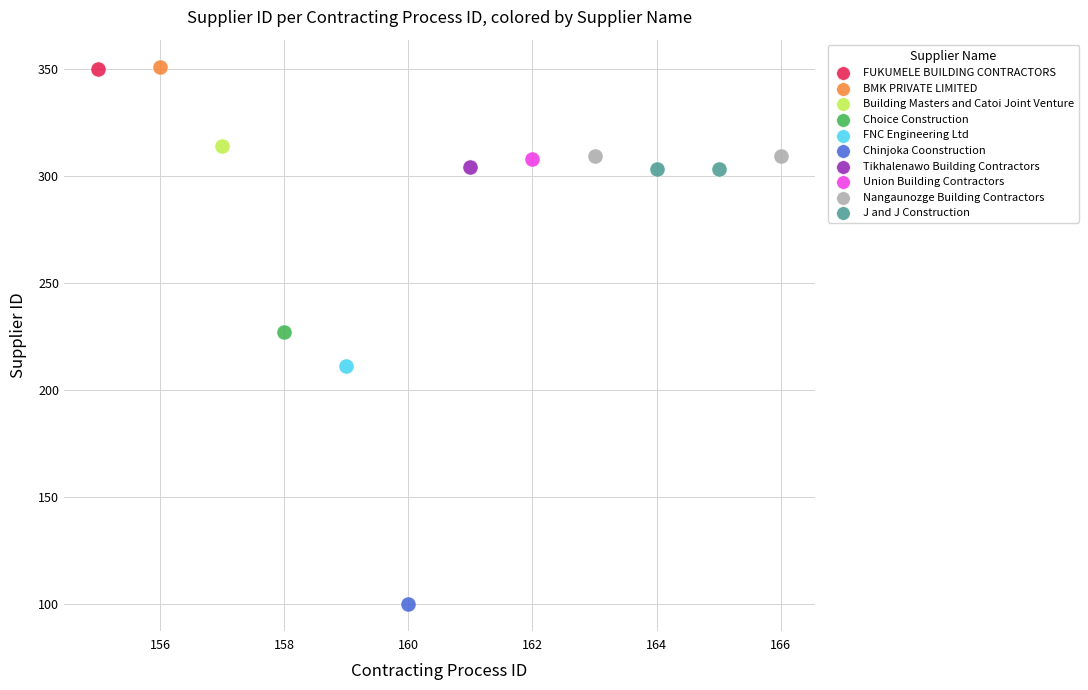

What are all the series names shown in the legend?

FUKUMELE BUILDING CONTRACTORS, BMK PRIVATE LIMITED, Building Masters and Catoi Joint Venture, Choice Construction, FNC Engineering Ltd, Chinjoka Coonstruction, Tikhalenawo Building Contractors, Union Building Contractors, Nangaunozge Building Contractors, J and J Construction